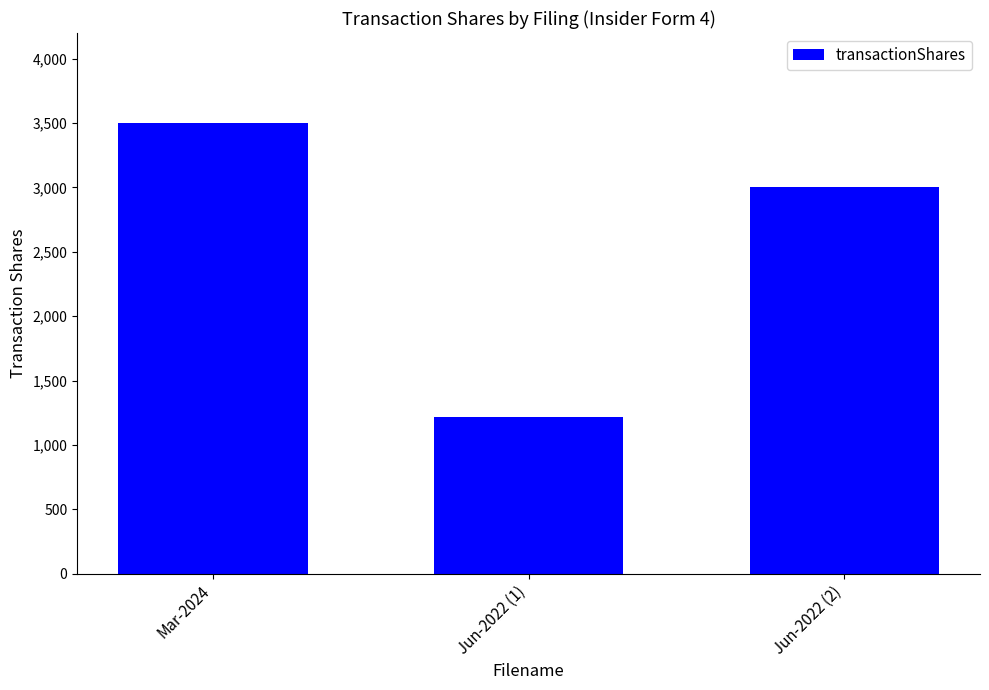

The value at Jun-2022 (2) is 3956. True or false?

False